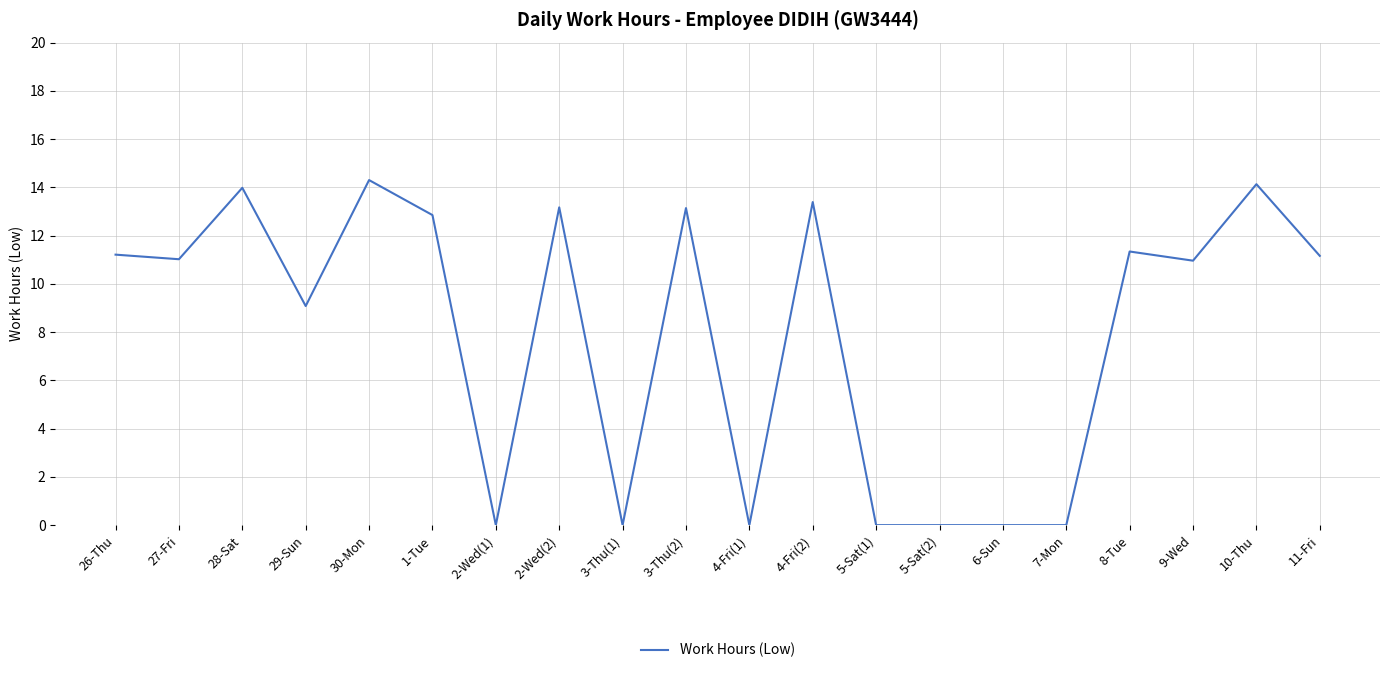

The chart shows a value of 18.5 at 9-Wed. True or false?

False